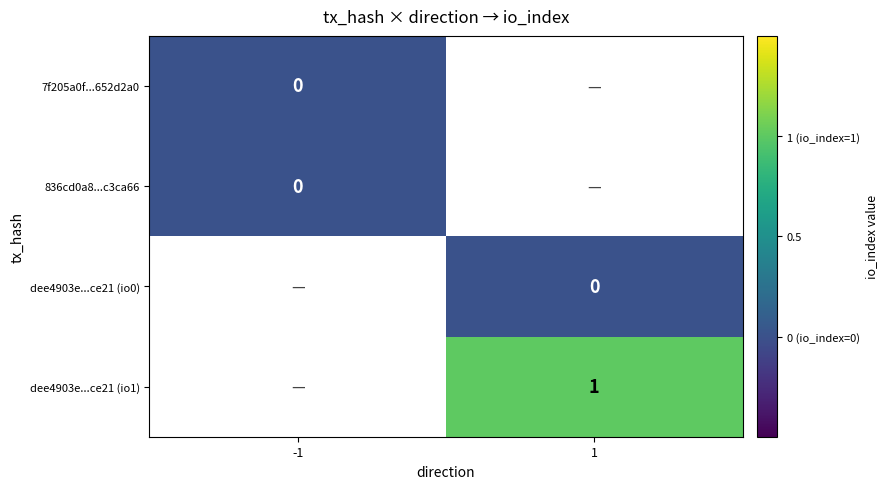

Is the value of dee4903e...ce21 (io0) at 1 greater than the value of 7f205a0f...652d2a0 at 1?

No